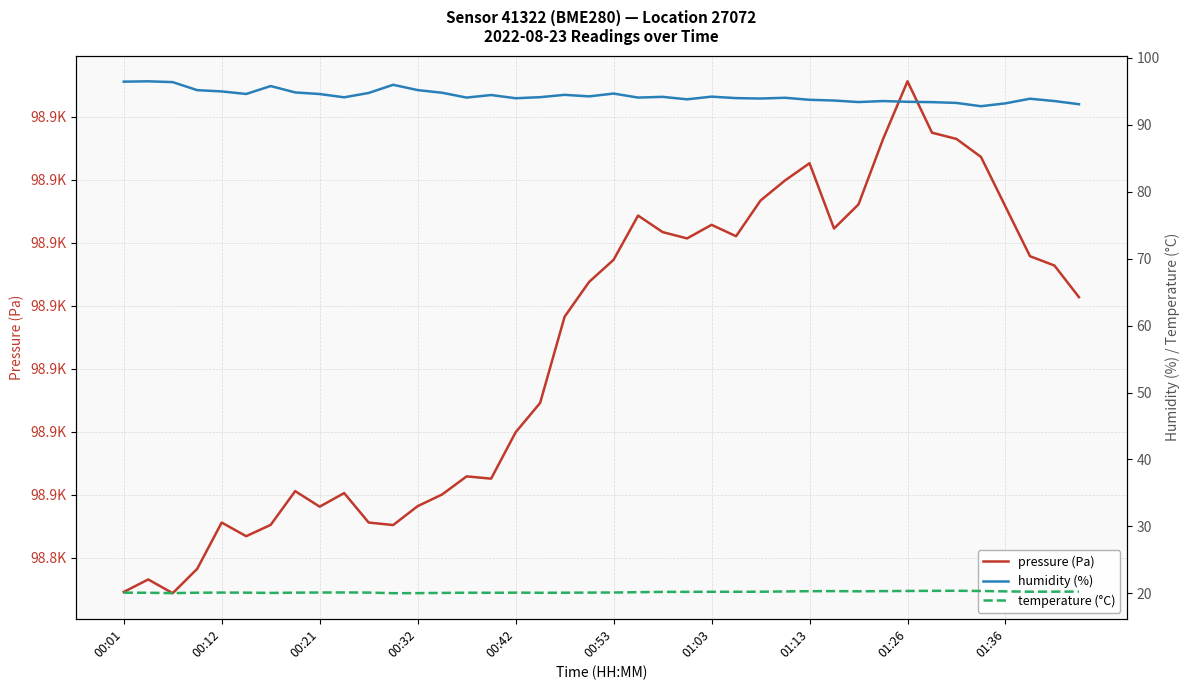

Which series has the largest total across all categories?

pressure (Pa)